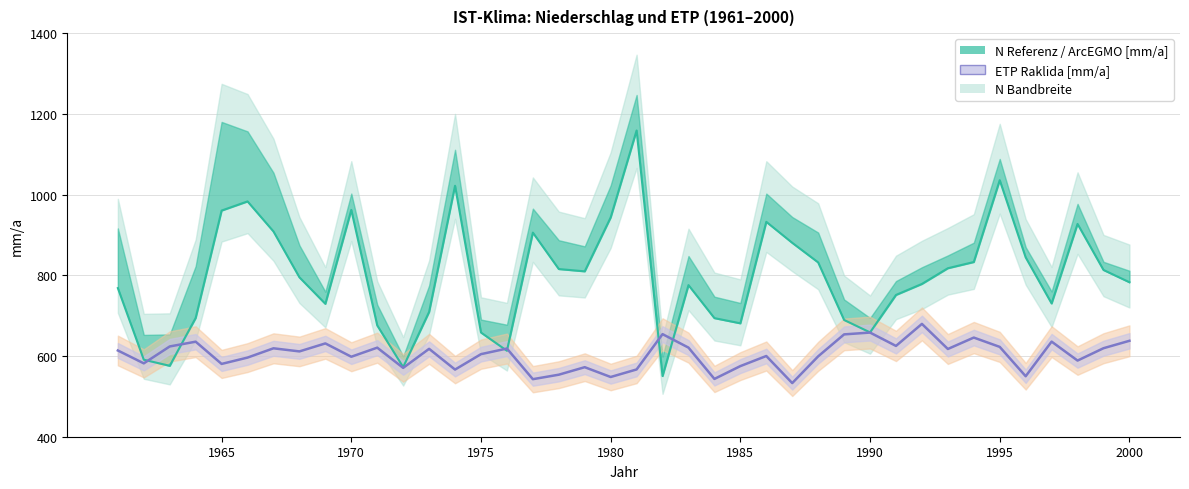

How many values are below 613?

20